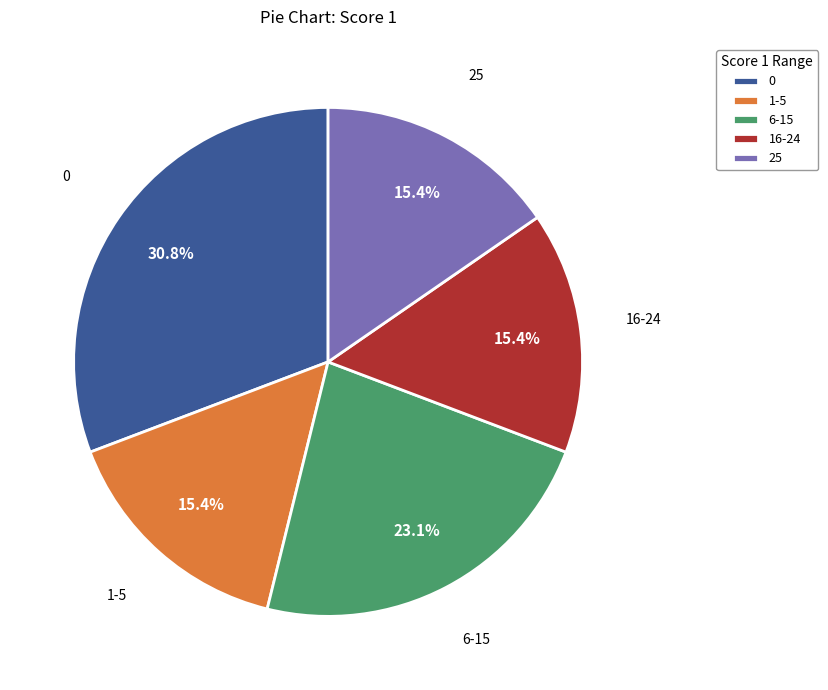

Does any single category account for the majority?

No